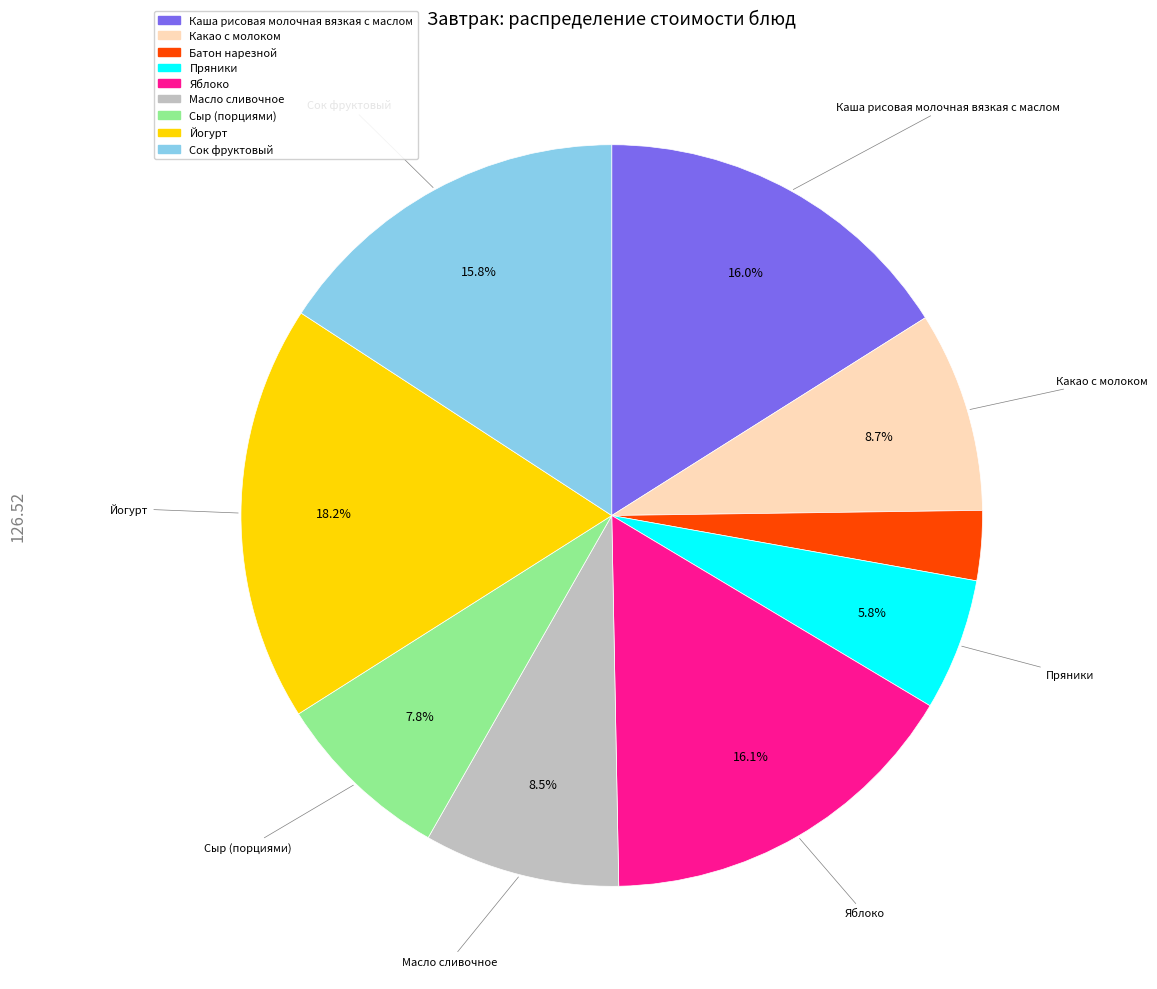

True or false: Сок фруктовый accounts for 4% of the total.

False